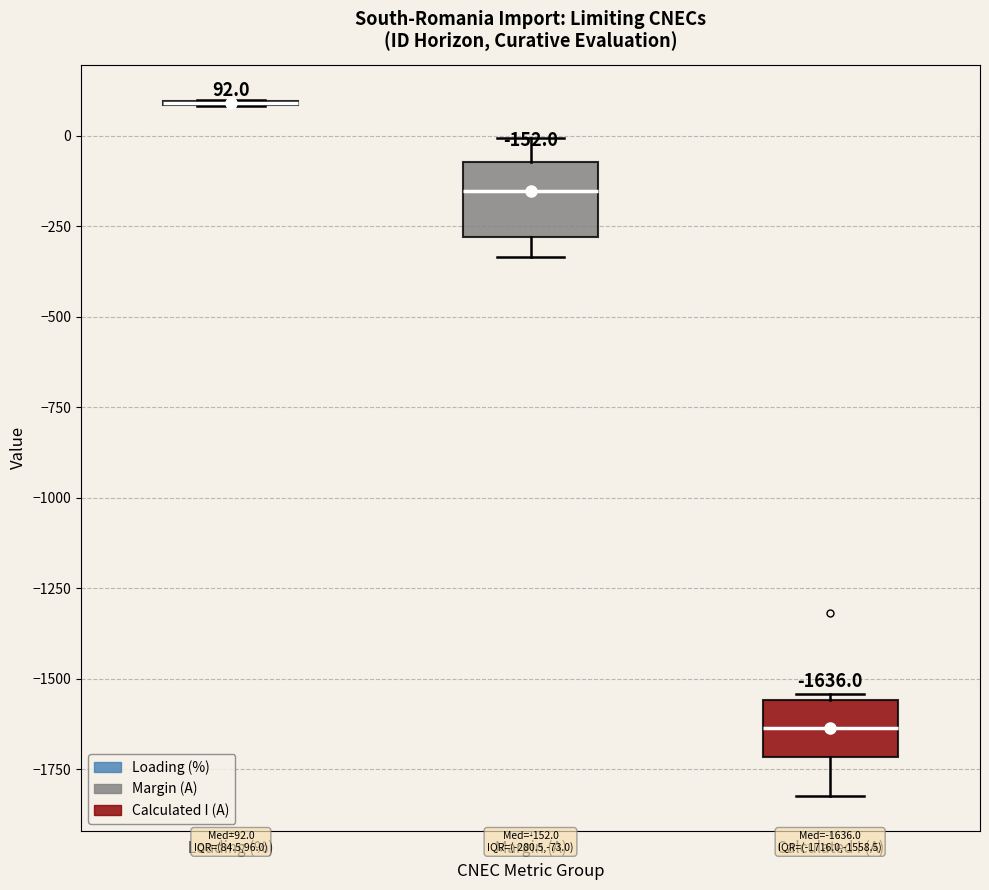

Which box is the tallest, from its lower edge to its upper edge?

Margin (A)